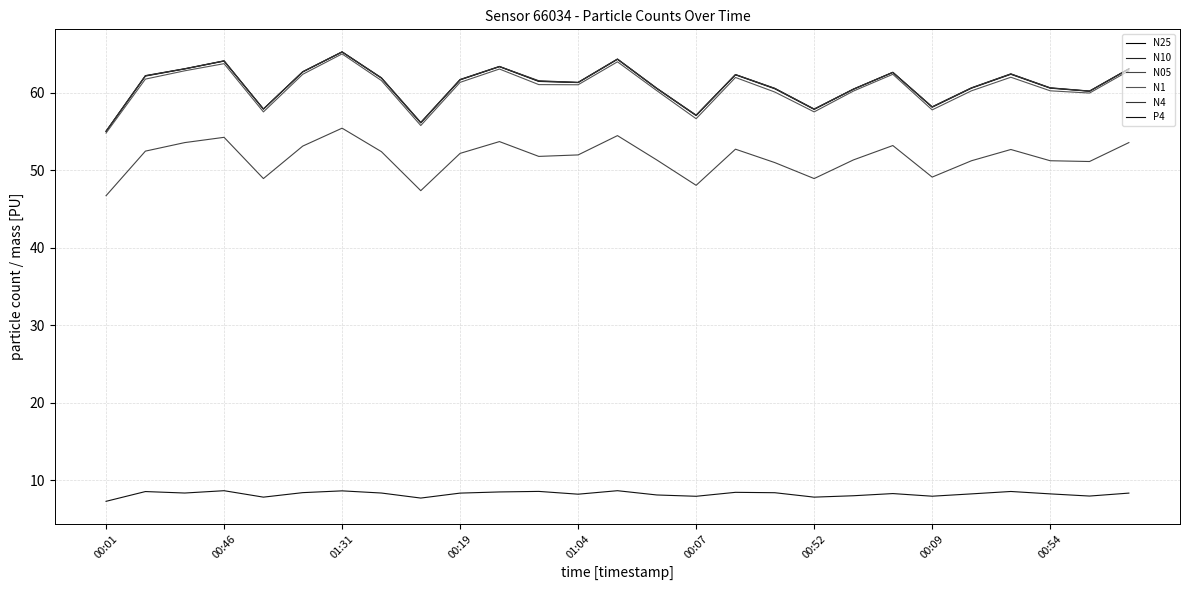

At how many categories does at least one series exceed 7?

27